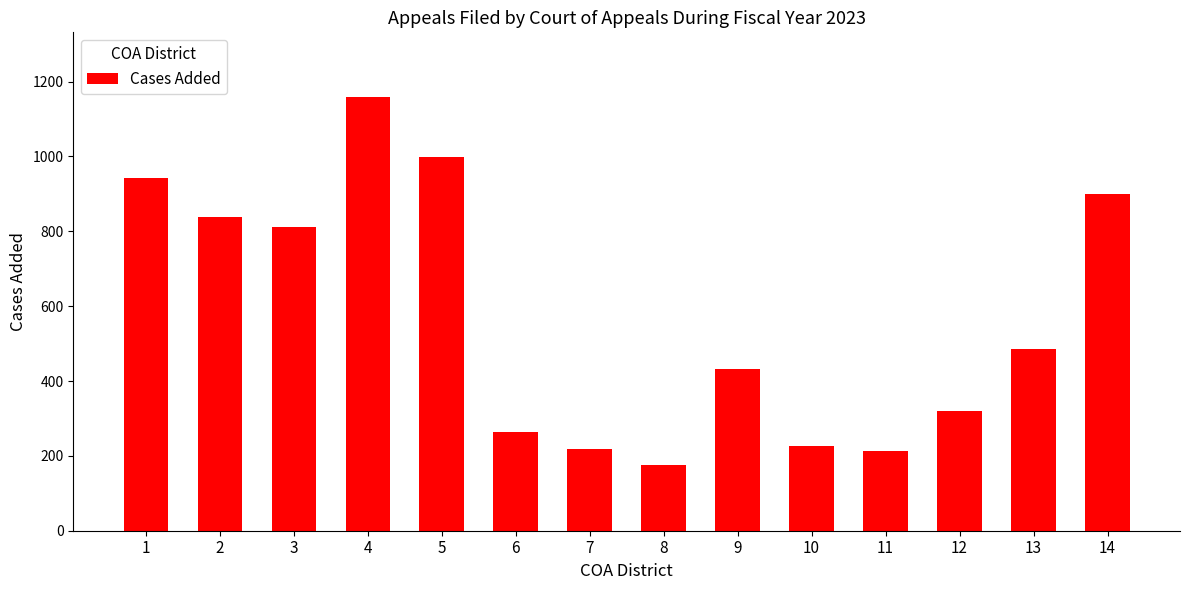

What is the value of the 7th bar from the left?

219